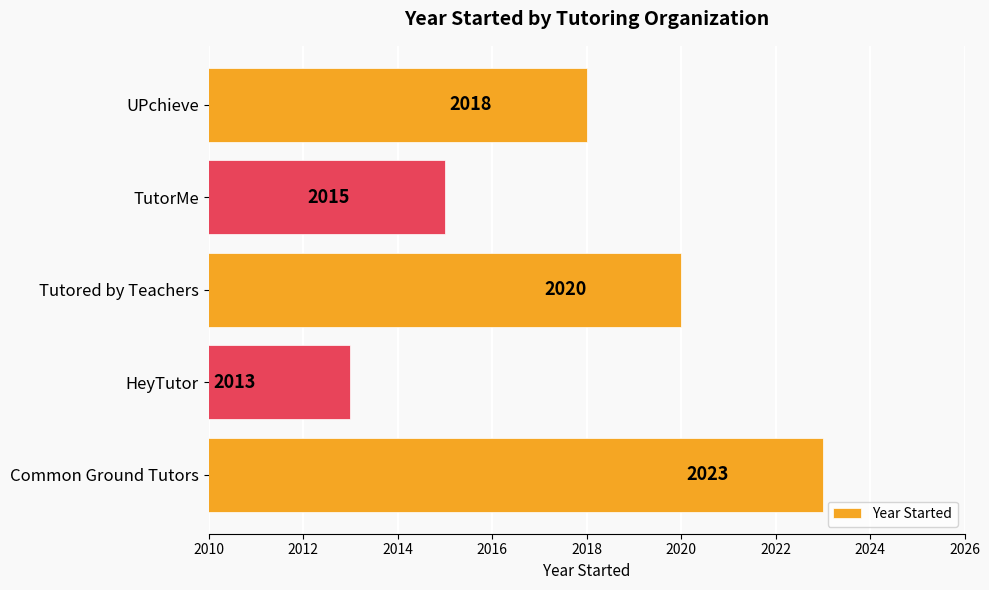

The chart shows a value of 689 at TutorMe. True or false?

False